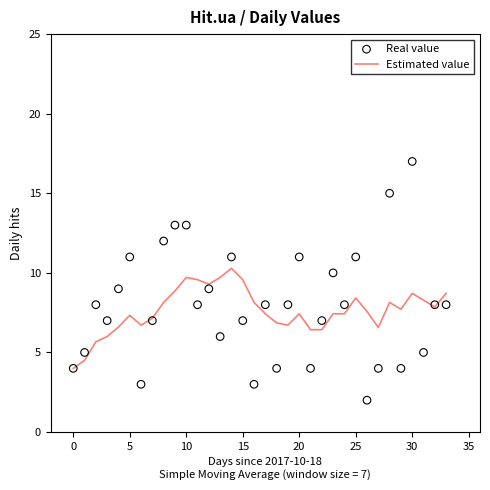

What is the total value across all series at 21?

10.4